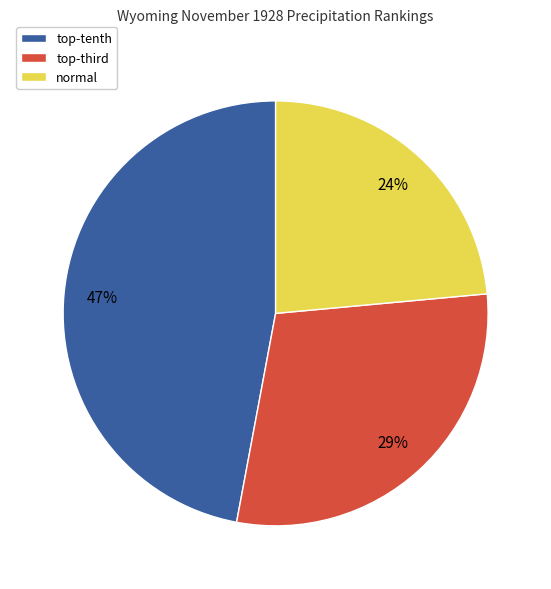

Does any single category account for the majority?

No